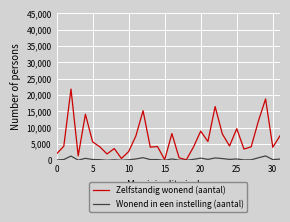

Which series has the widest spread of values?

Zelfstandig wonend (aantal)